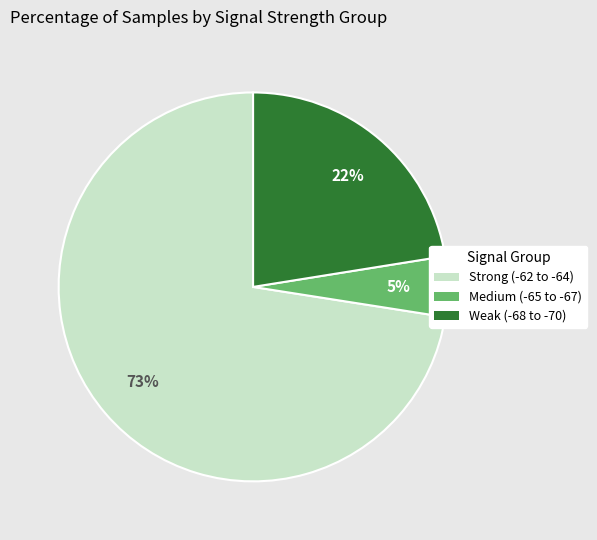

Is there a majority slice in this chart?

Yes